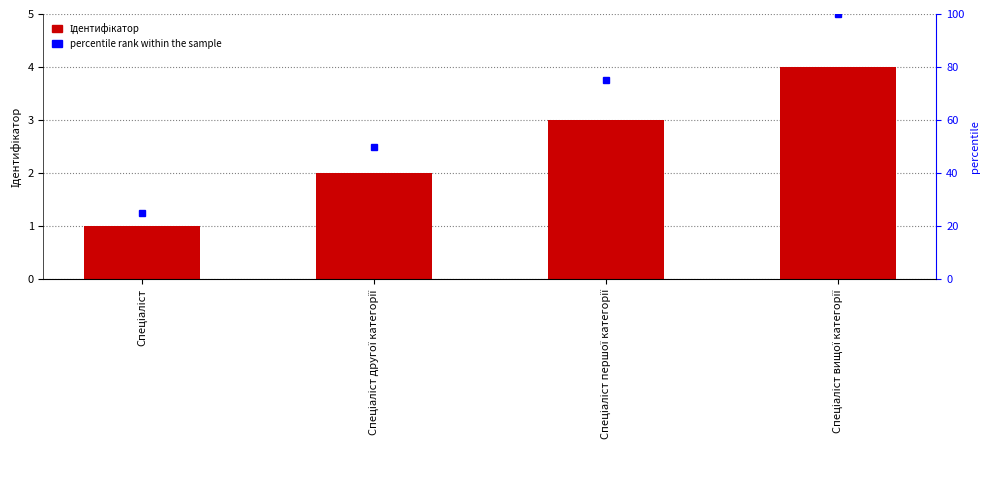

What is the value of the 4th bar from the left?

4